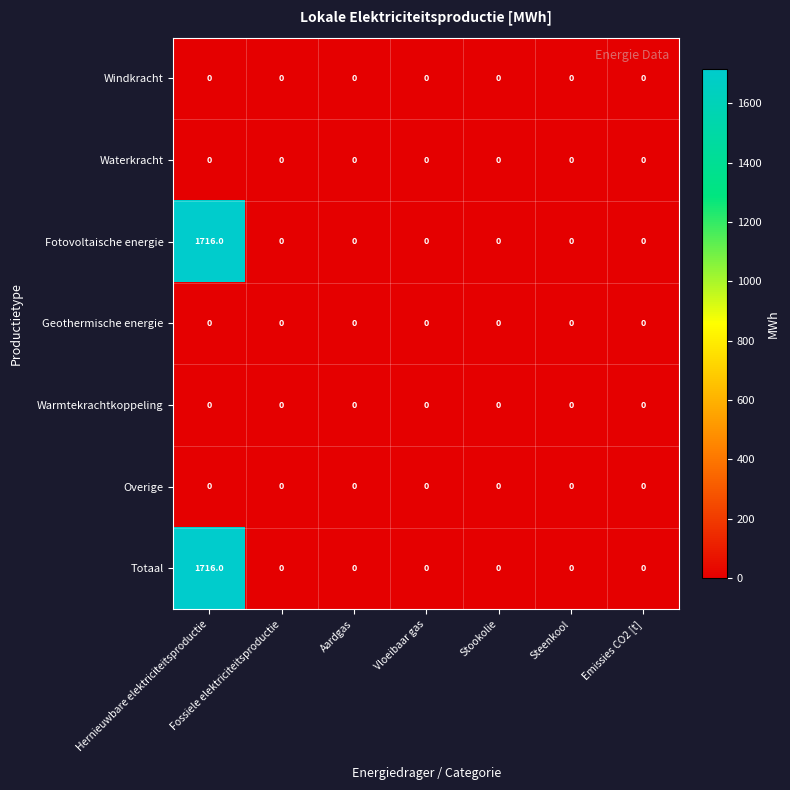

What is the maximum value shown in the chart?

1716